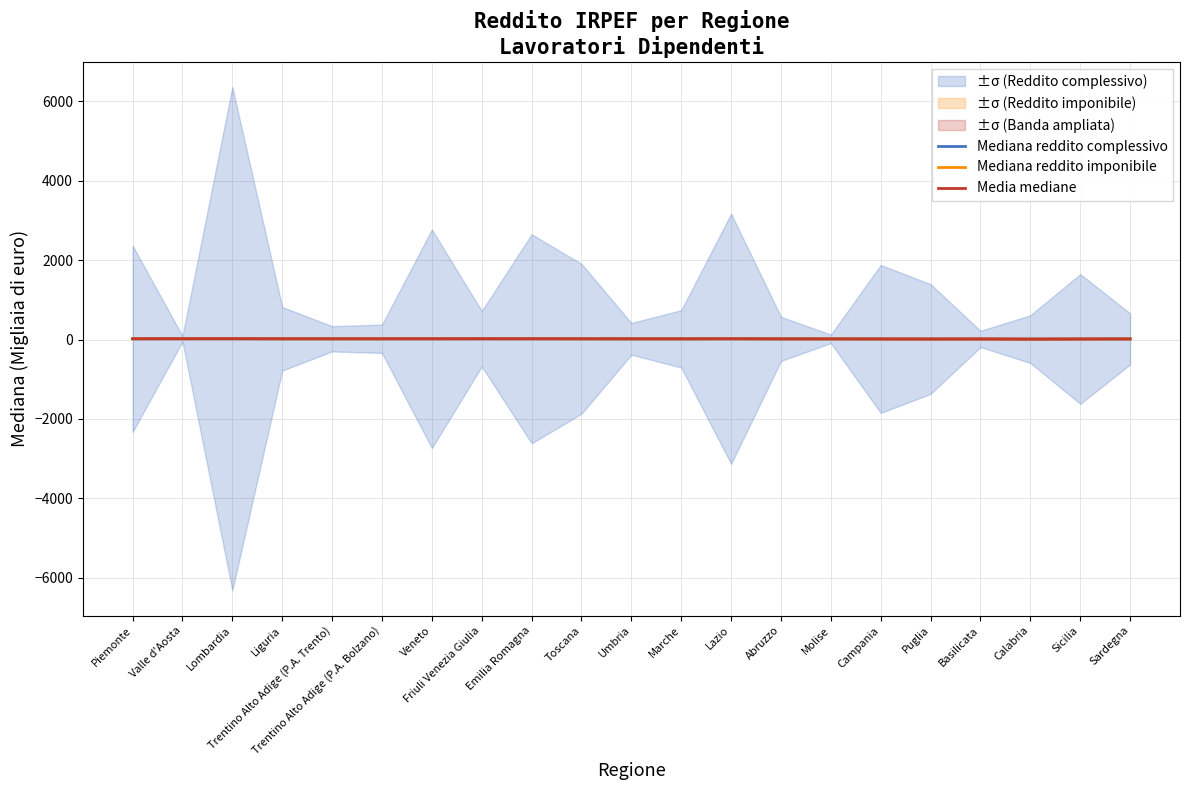

What is the average value of the Mediana reddito complessivo series?

18.4